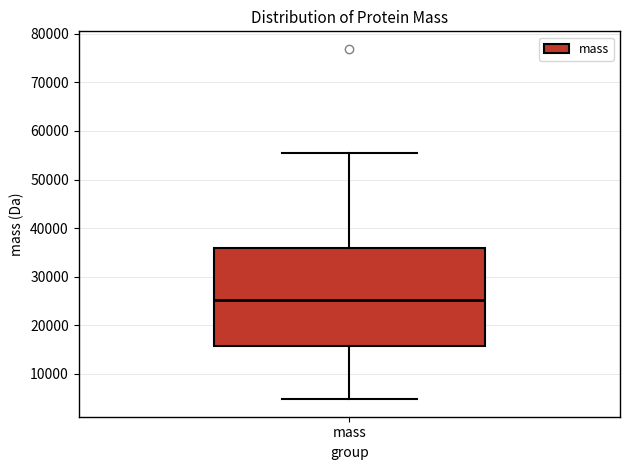

Read this box plot against the y-axis: the position of the median line, the range covered by the box, and the ends of both whiskers. The values are not printed on the chart, so give them approximately, as read against the axis.

median 25000, box 16000 to 36000, whiskers 5000 to 55000